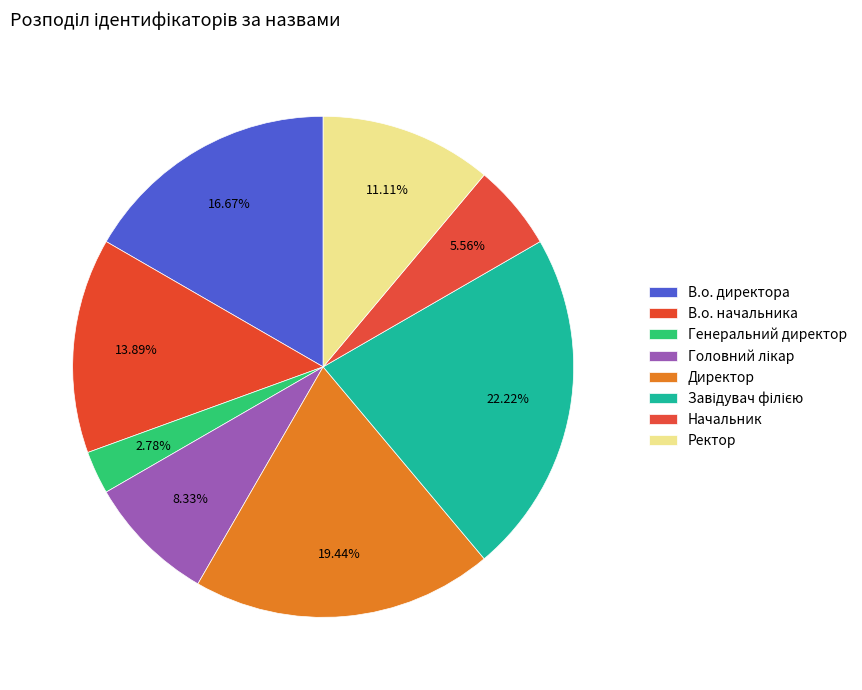

How many segments does this pie chart have?

8